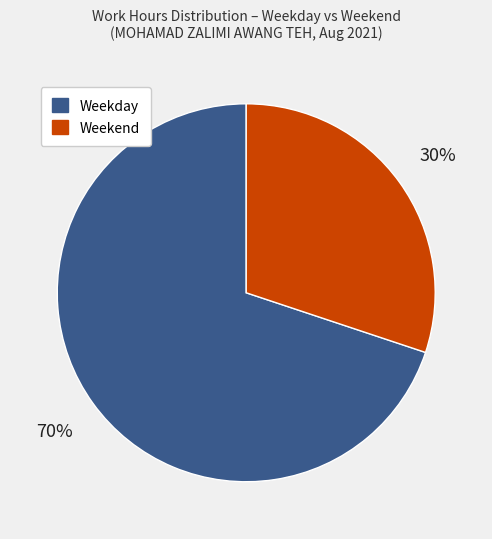

True or false: Weekday accounts for 82% of the total.

False